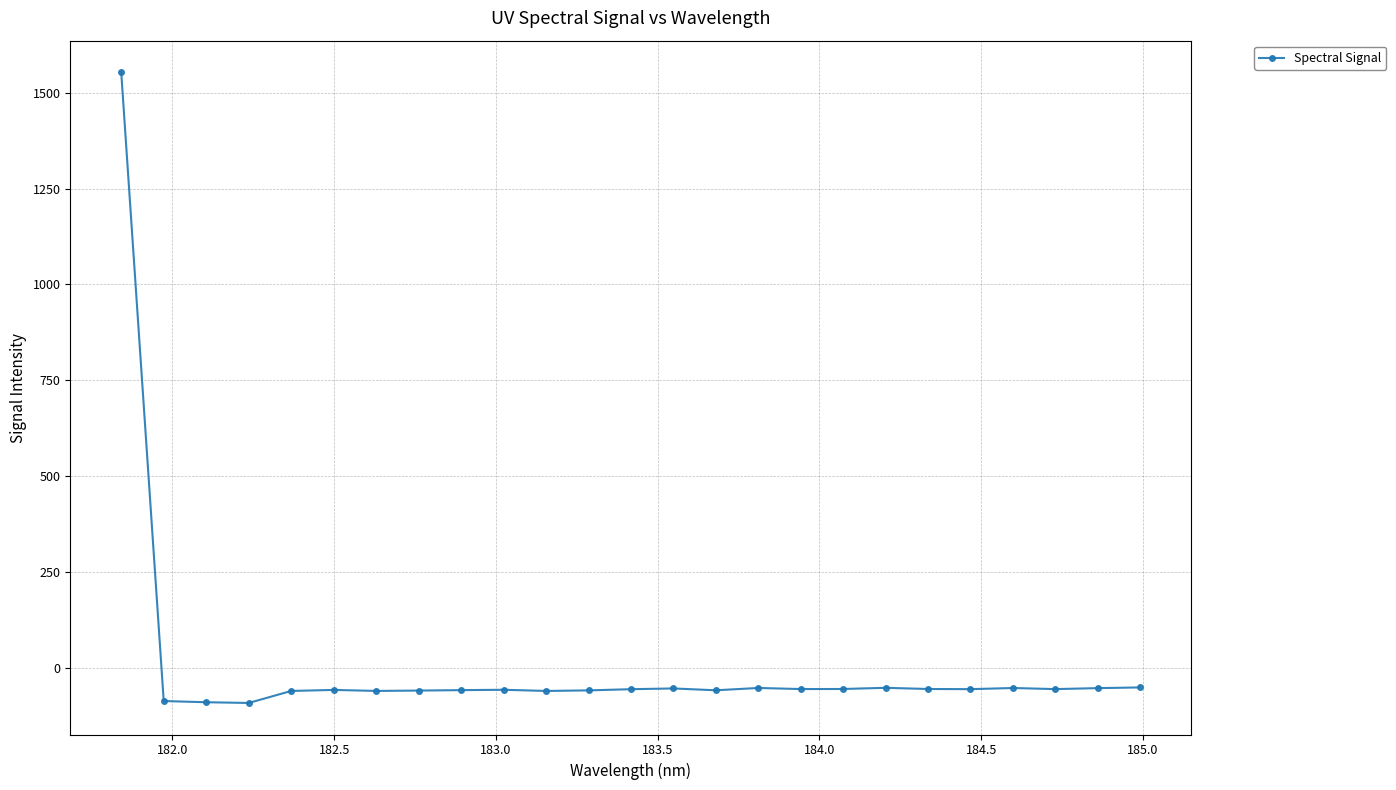

What is the smallest value displayed?

-92.5